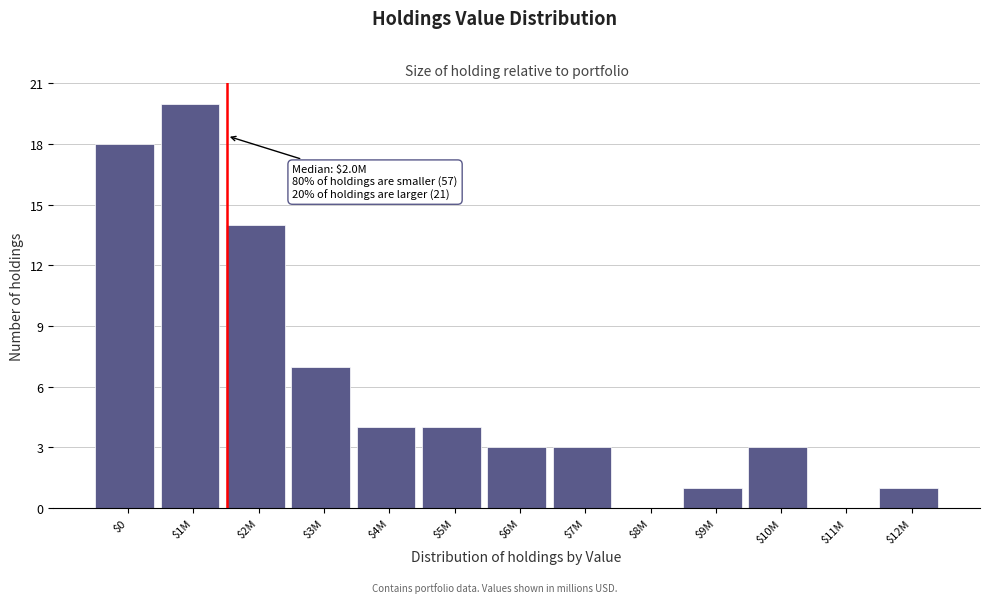

What is the maximum value shown in the chart?

20